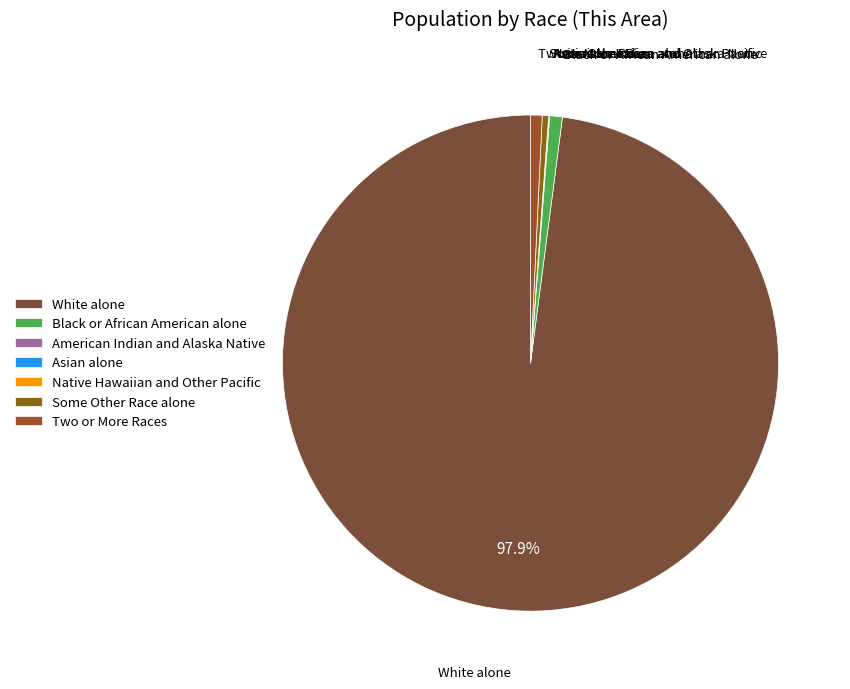

To the nearest percent, what is the average slice percentage?

14%